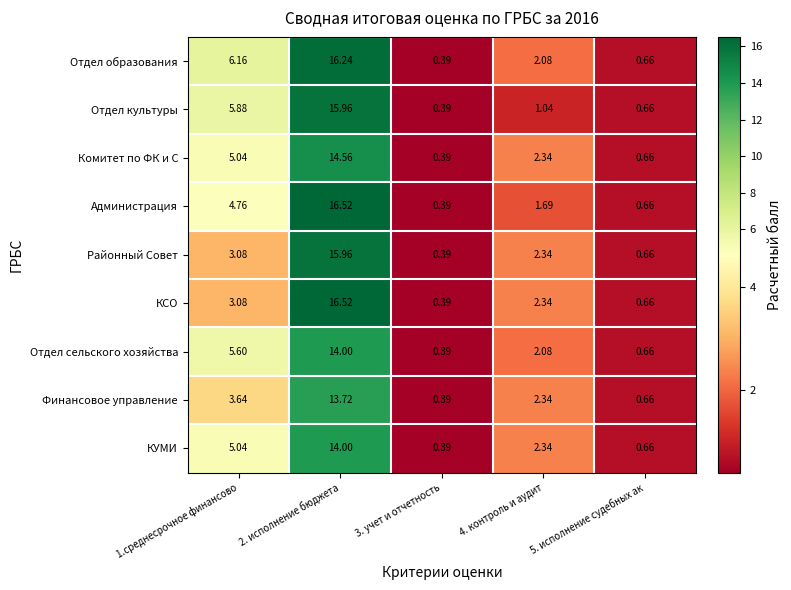

Which series has the largest total across all categories?

Отдел образования